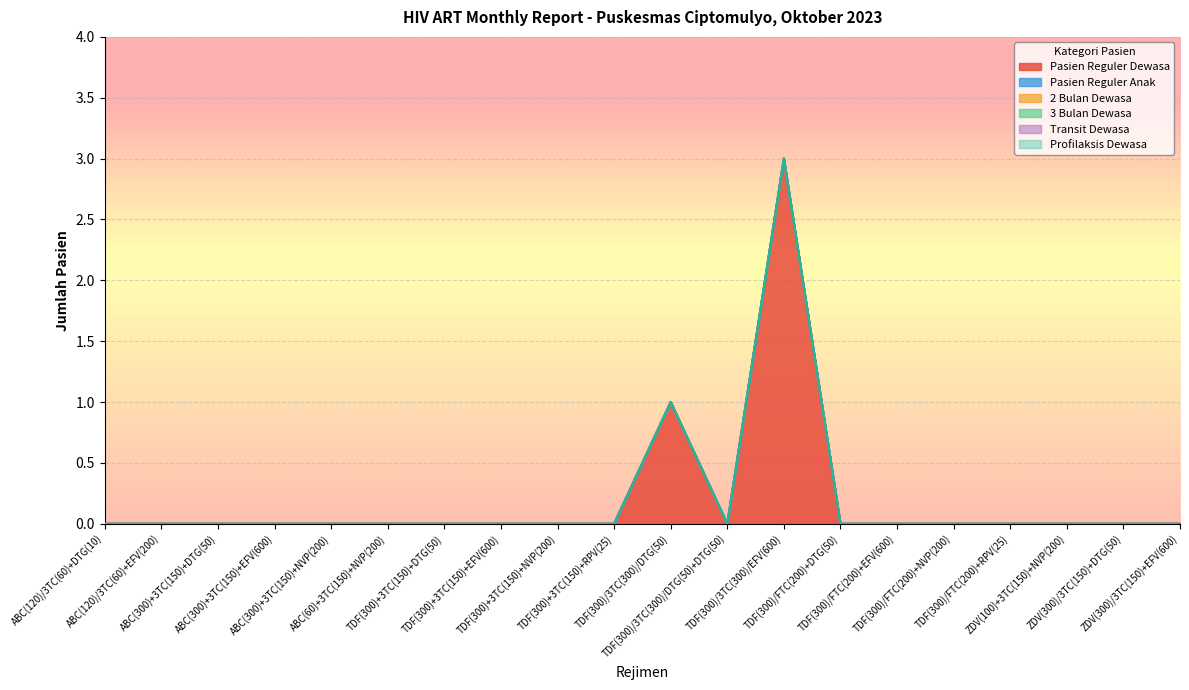

Where is 3 Bulan Dewasa nearest to the value 0?

ABC(120)/3TC(60)+DTG(10)